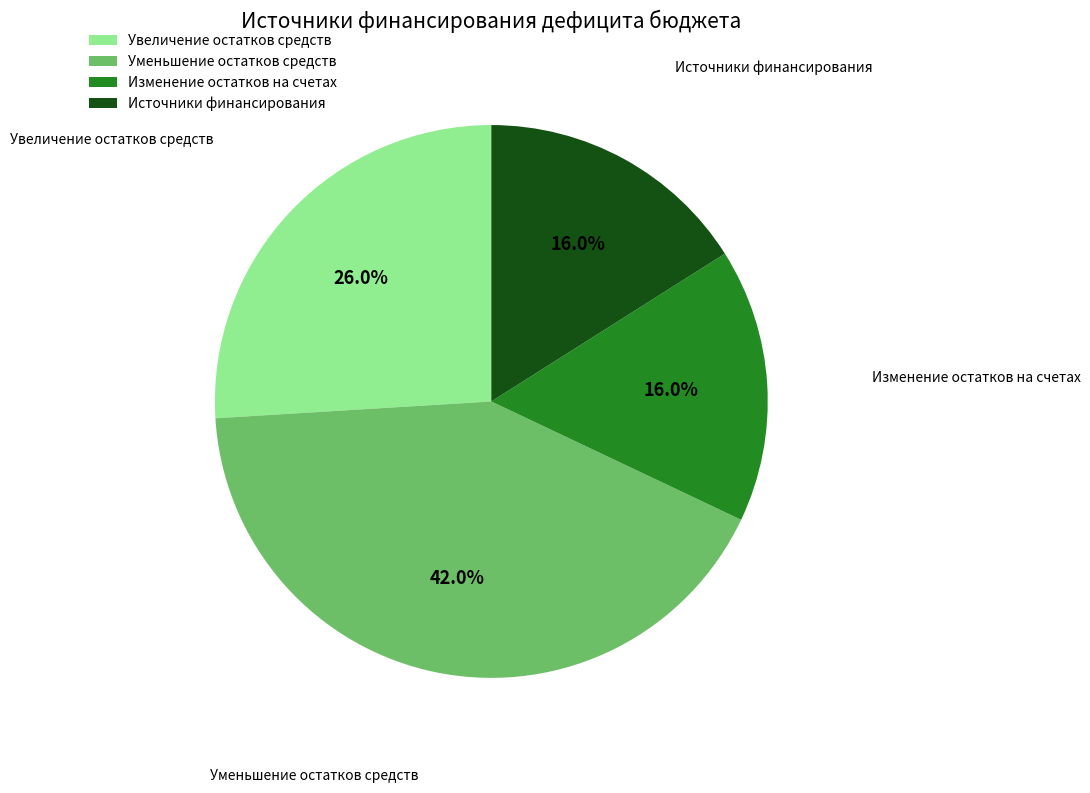

Do Уменьшение остатков средств and Увеличение остатков средств together represent more than half of the pie?

Yes